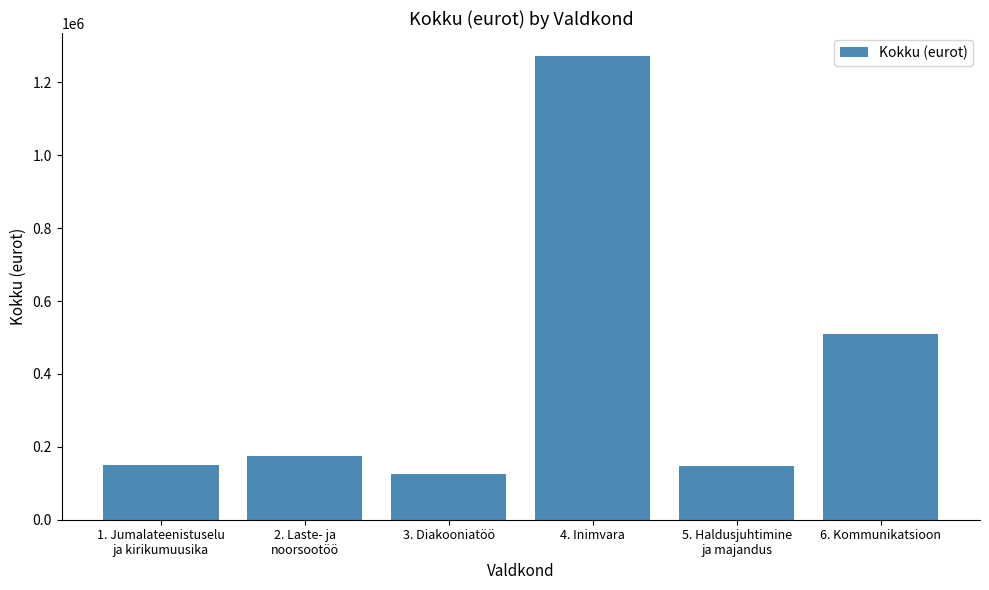

What is the label of the 1st bar from the left?

1. Jumalateenistuselu
ja kirikumuusika